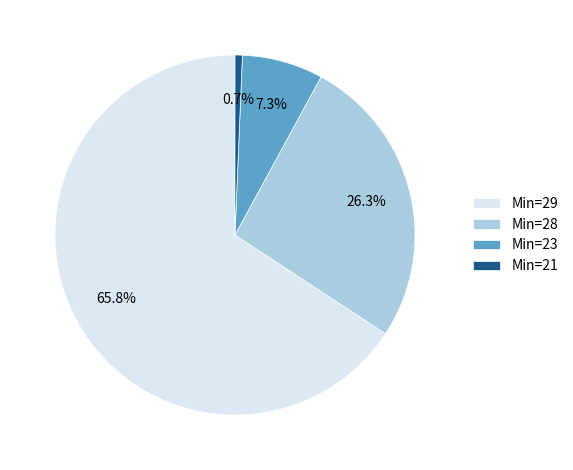

What is the total percentage of Min=29 and Min=23?

73.0%